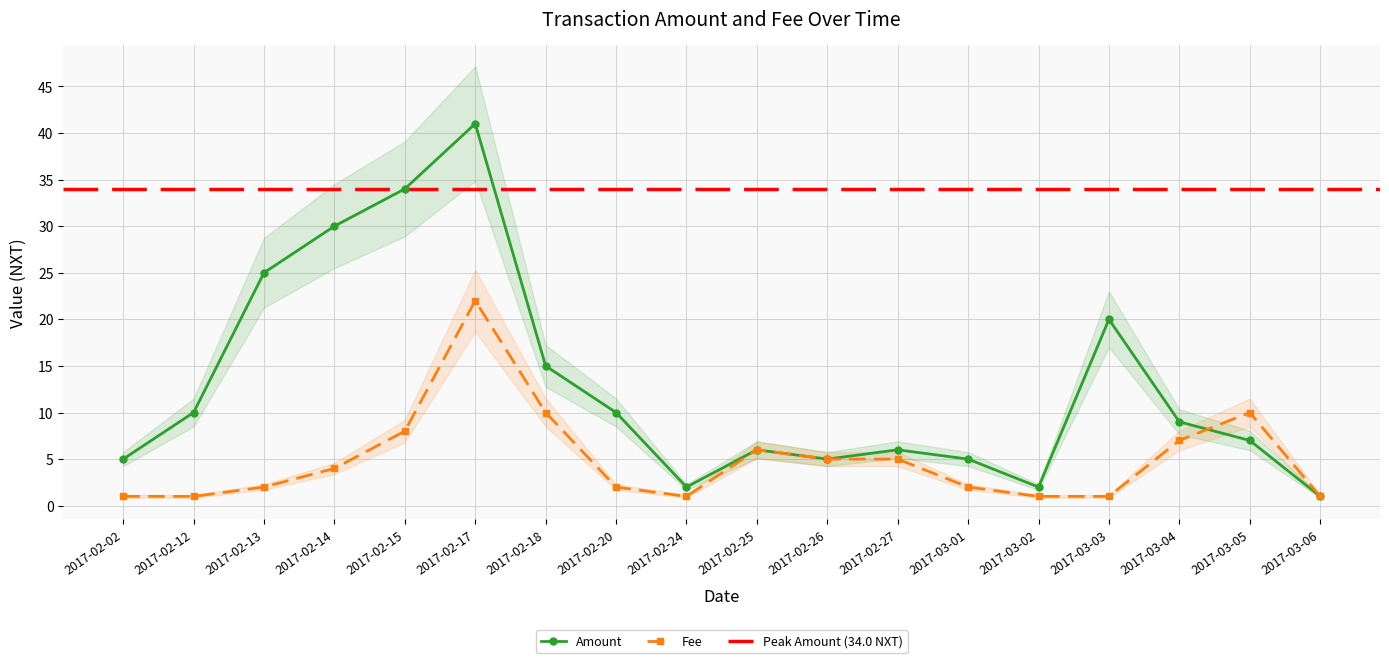

What is the difference between the second highest and second lowest values in the Amount series?

32